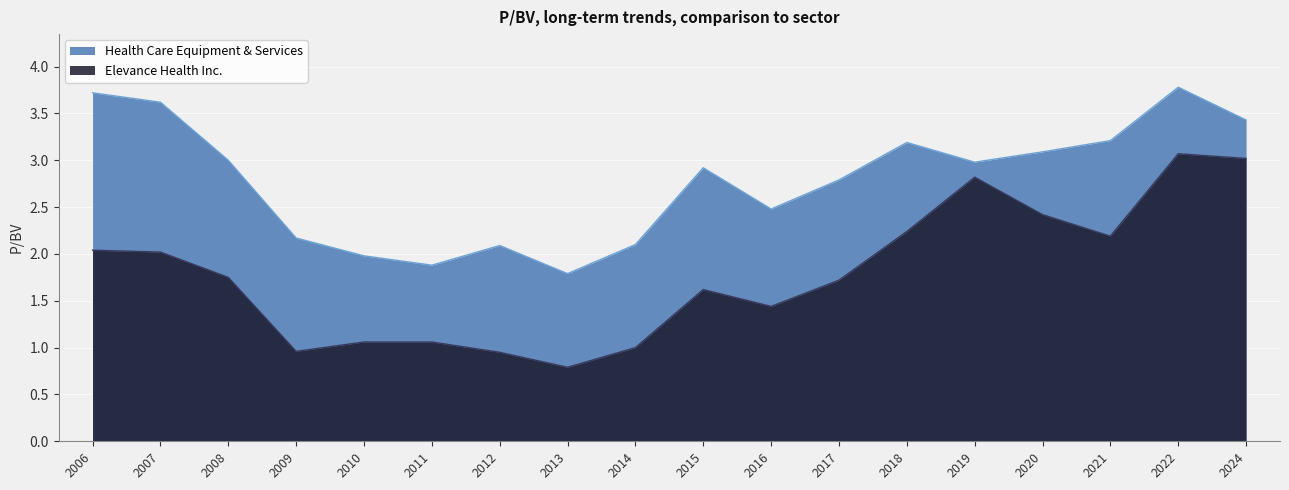

List the series in order of their overall mean, lowest first.

Elevance Health Inc., Health Care Equipment & Services